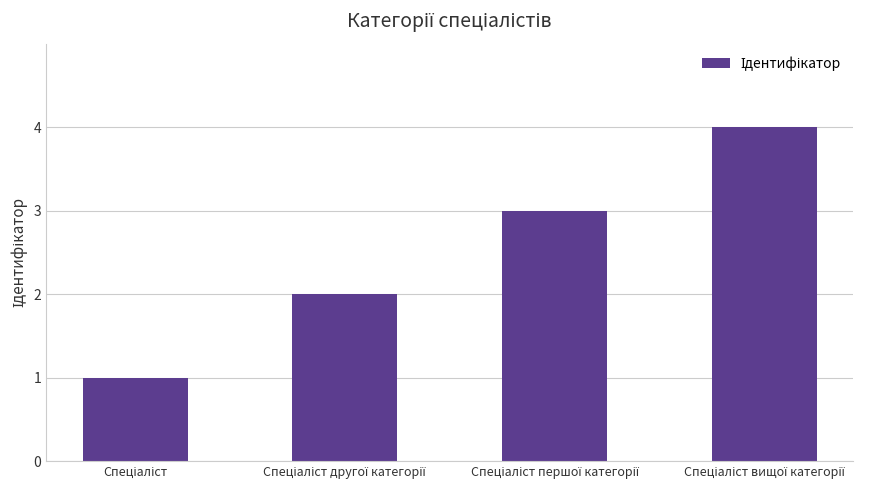

What is the greatest value displayed?

4